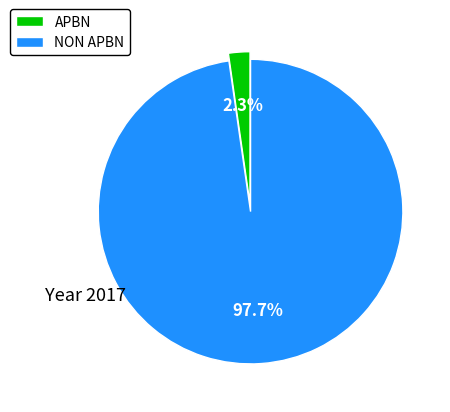

To the nearest percent, what percentage of the pie is APBN?

2%